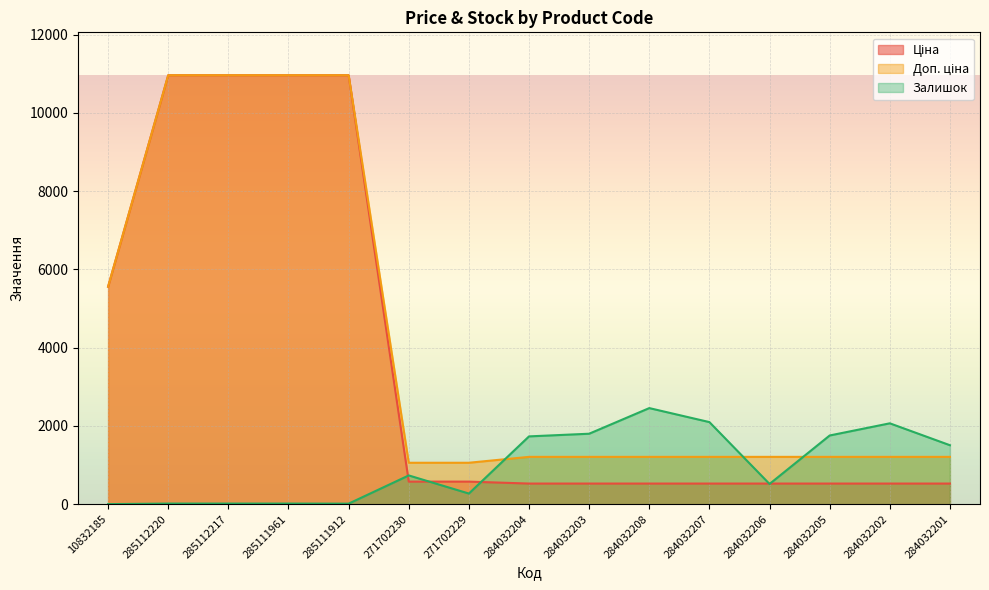

What is the value of the Залишок point at the 8th from the left?

1734.0